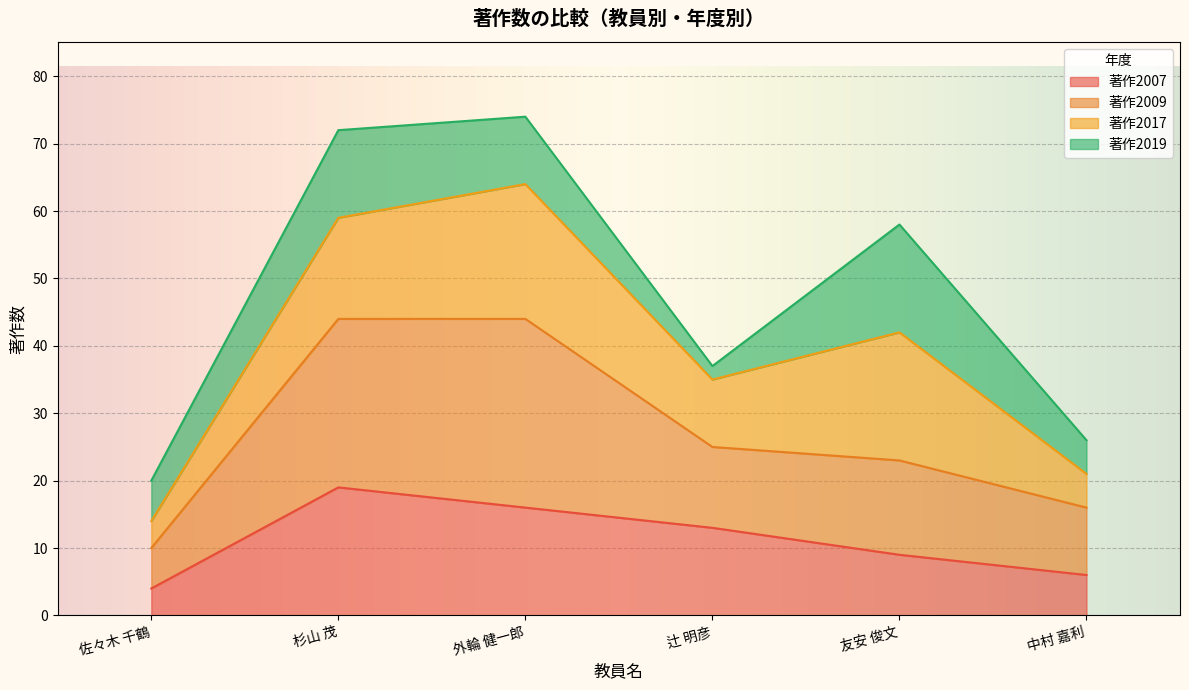

What is the minimum value for 著作2007?

4